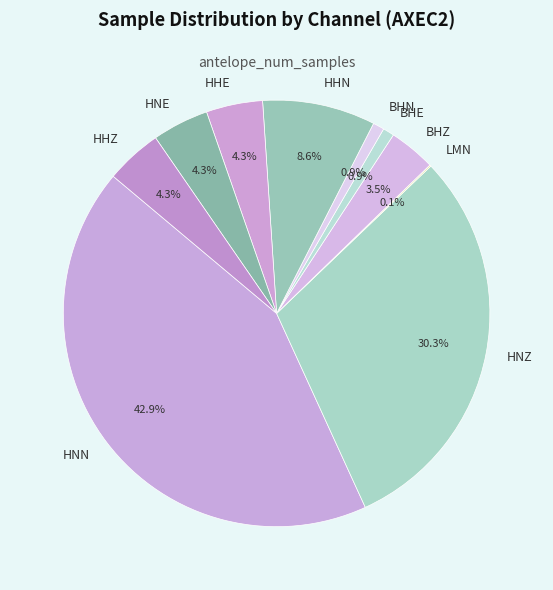

What is the largest slice in the pie chart?

HNN